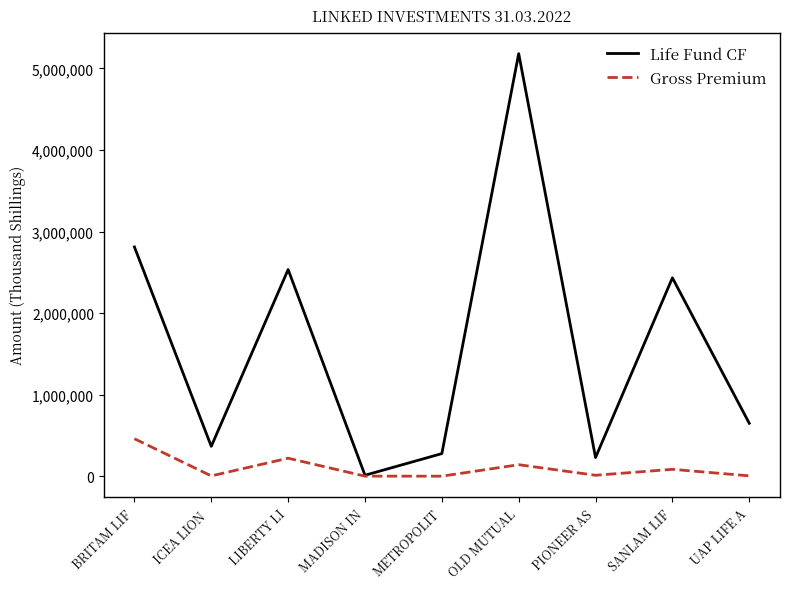

What is the maximum value for Gross Premium?

459057